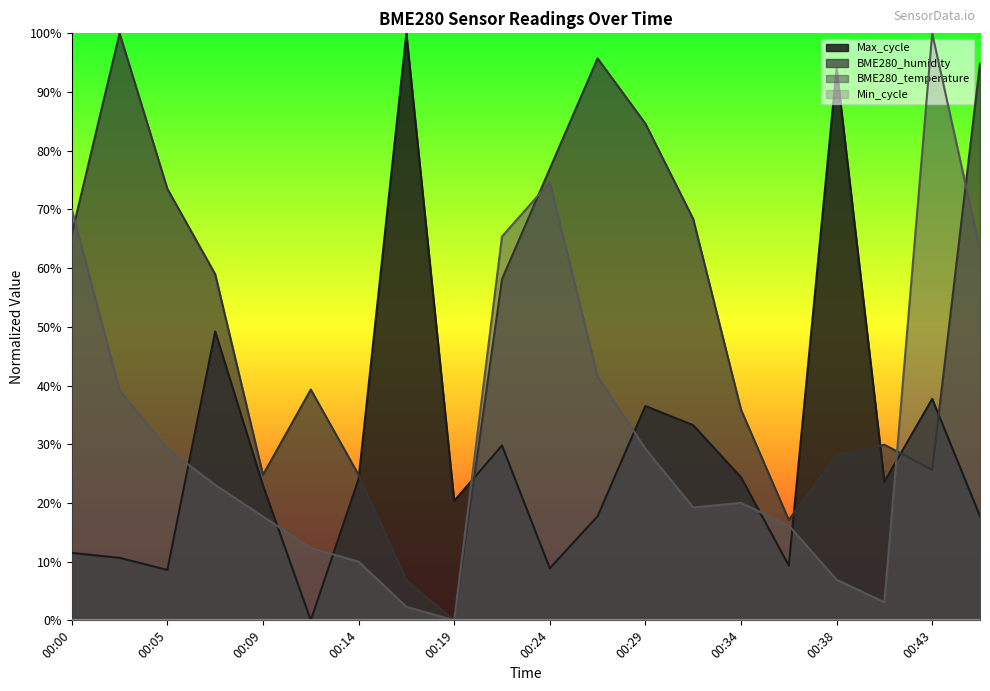

What is the value of the BME280_temperature point at the 6th from the left?

0.1